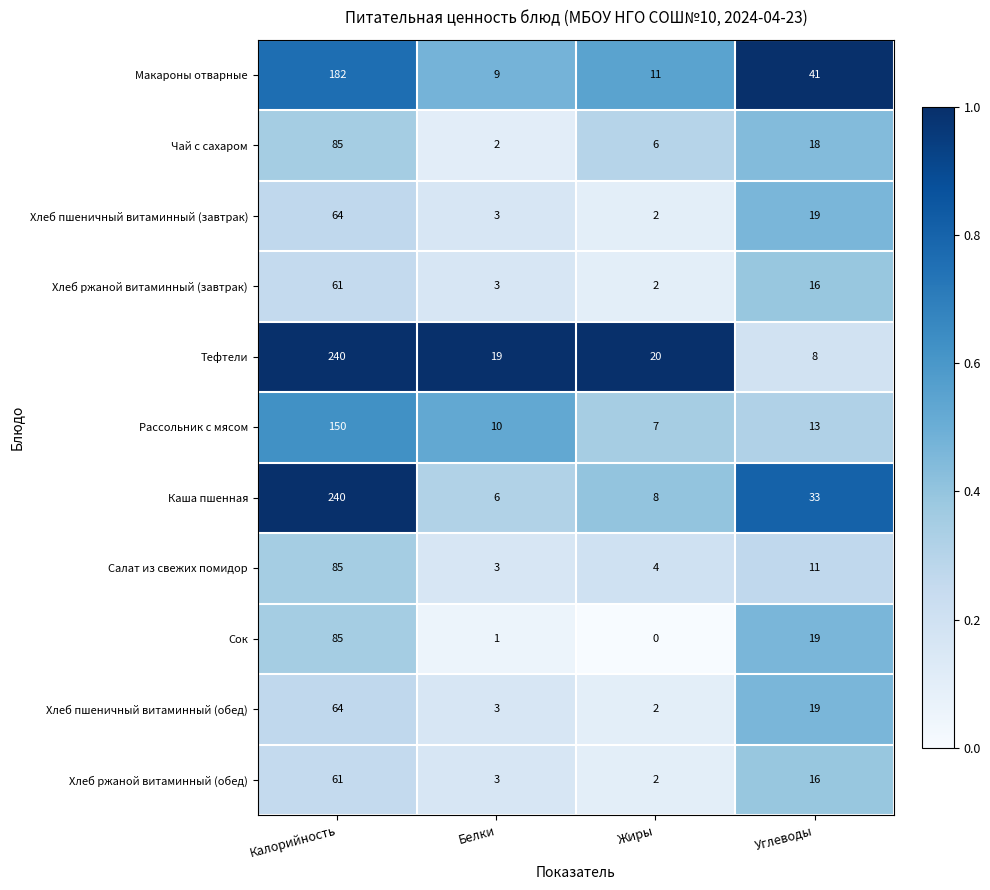

Between Калорийность and Углеводы, which series saw the biggest shift?

Тефтели